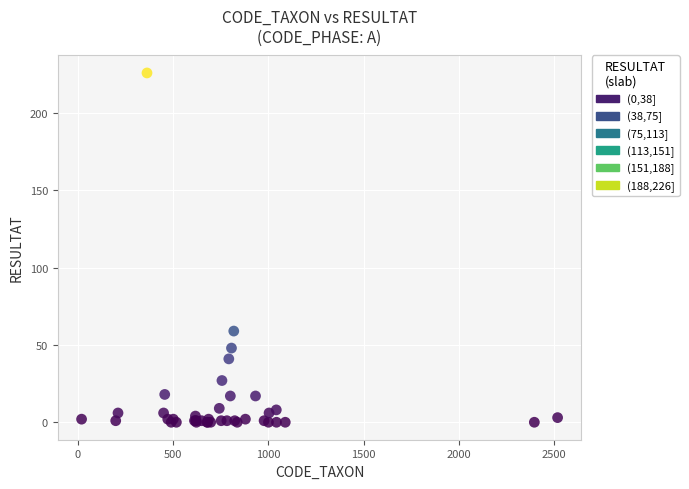

What Y value in the scatter plot is closest to 113?

59